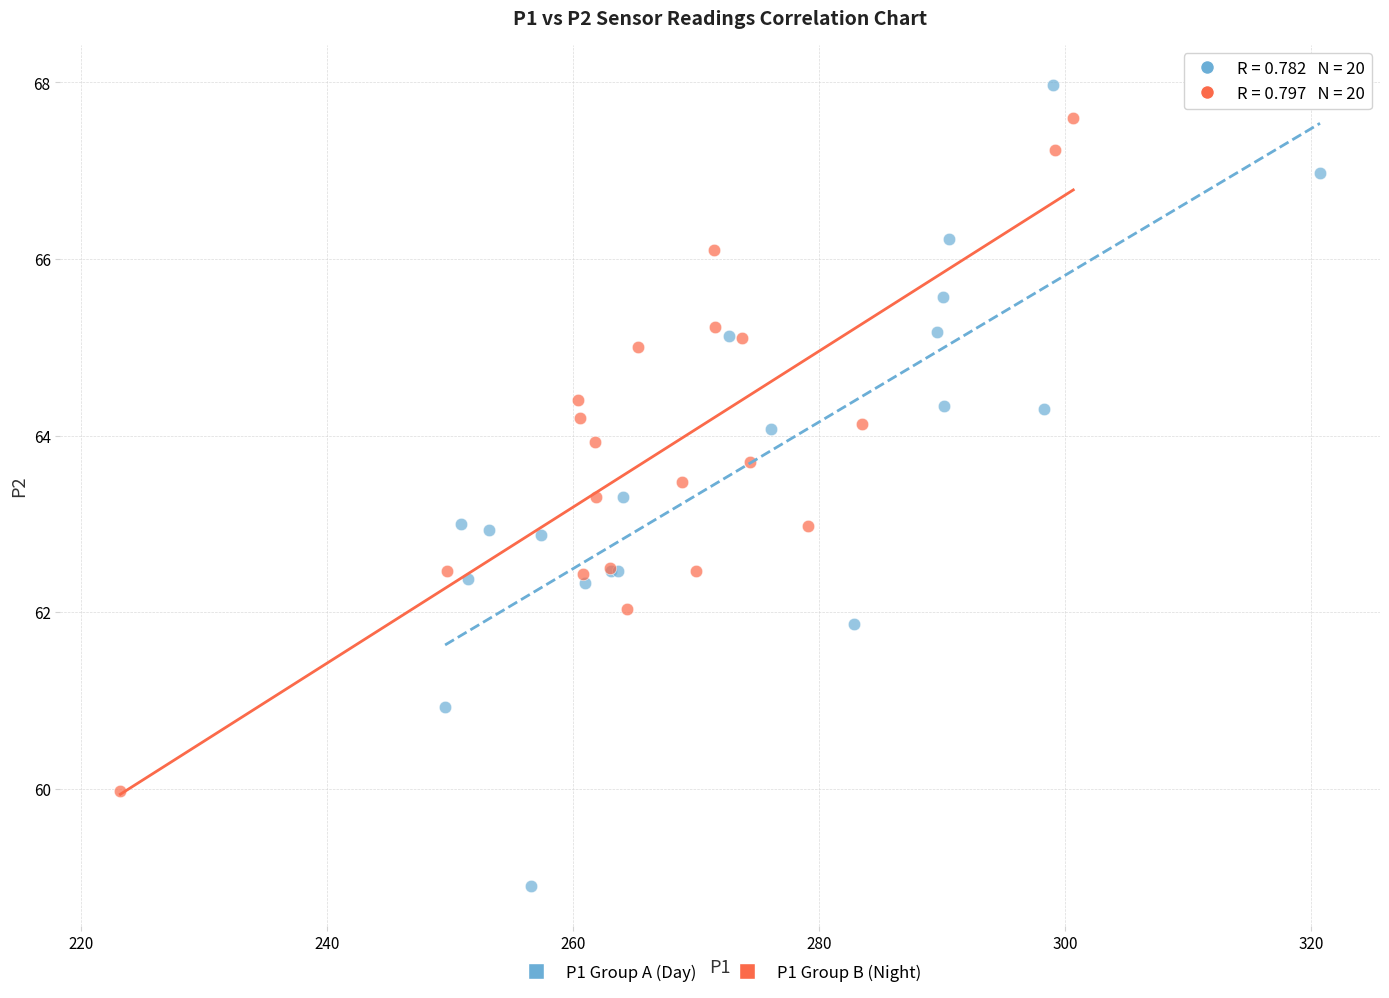

Which series reaches the minimum Y coordinate?

P1 Group A (Day)